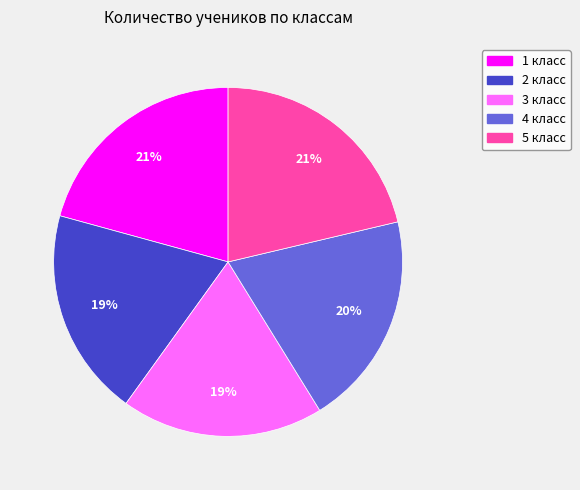

Does 1 класс account for over 50% of the chart?

No